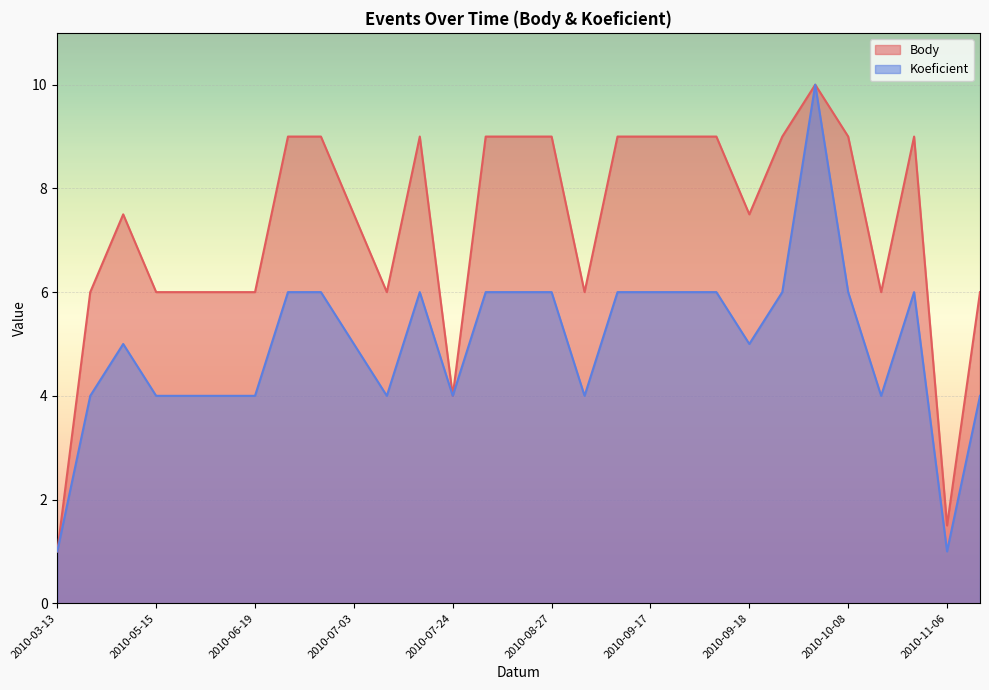

Does the chart display data point markers on the line(s)?

No